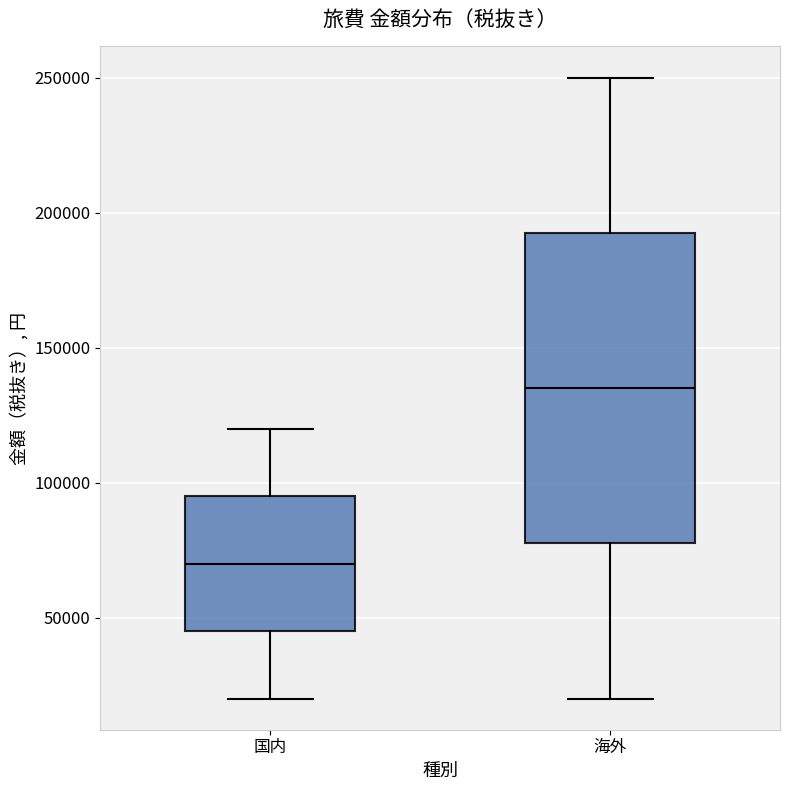

Where does the lower whisker of the box for 海外 end on the y-axis? The values are not printed on the chart, so give them approximately, as read against the axis.

20000